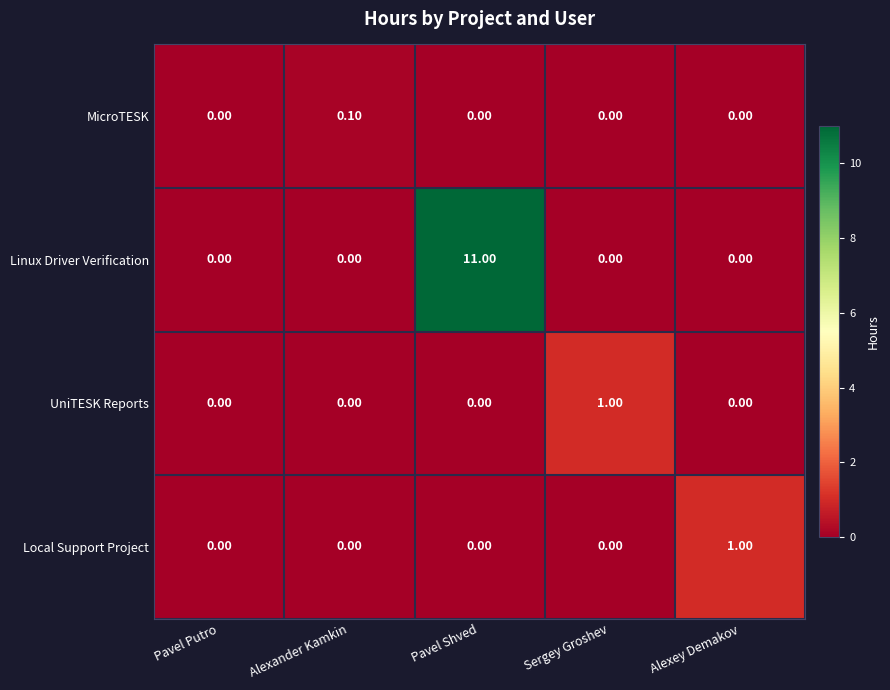

At which category is the sum across all series the highest?

Pavel Shved